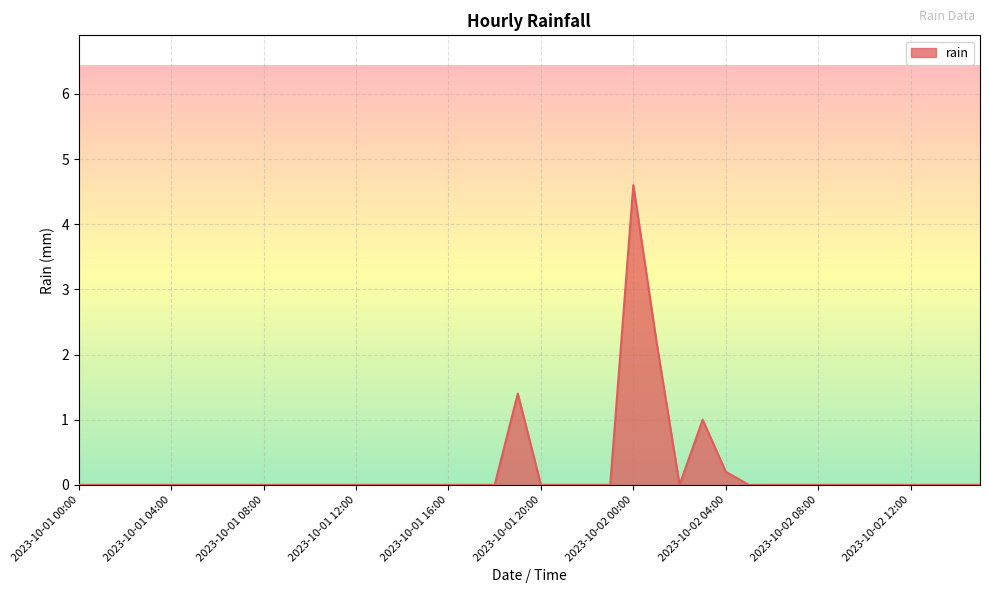

What is the maximum value shown in the chart?

4.6